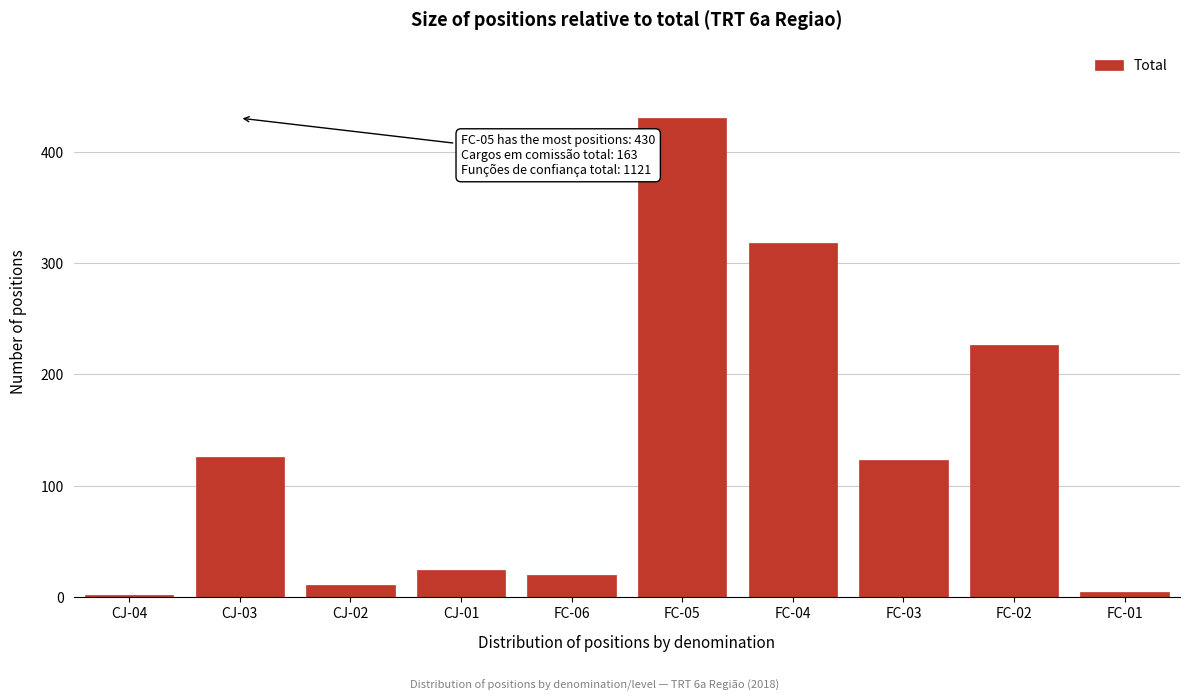

Reading left to right, what are all the values shown in this chart?

2	126	11	24	20	430	318	123	226	4